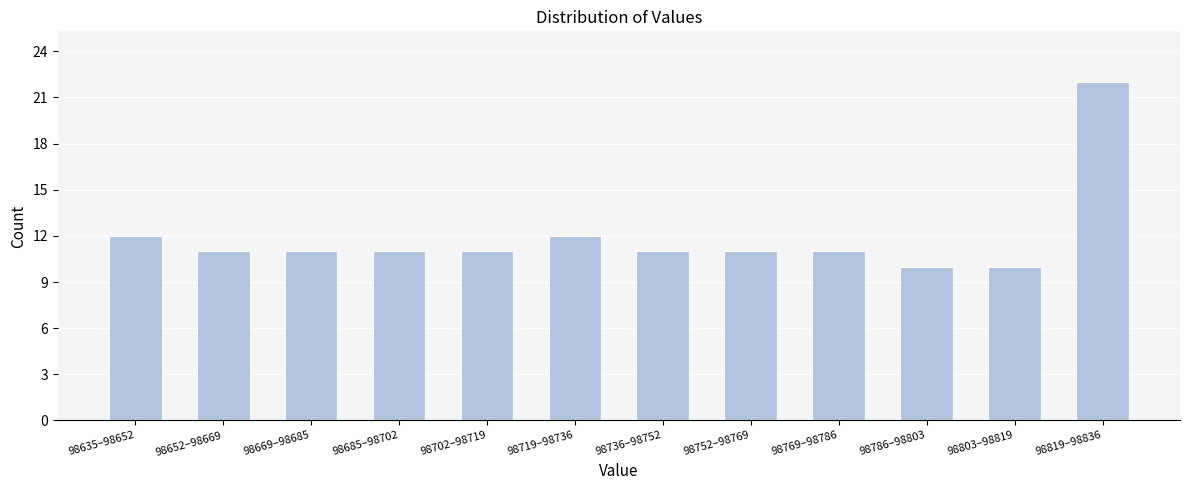

Reading right to left, what are all the values shown in this chart?

98819–98836=22	98803–98819=10	98786–98803=10	98769–98786=11	98752–98769=11	98736–98752=11	98719–98736=12	98702–98719=11	98685–98702=11	98669–98685=11	98652–98669=11	98635–98652=12